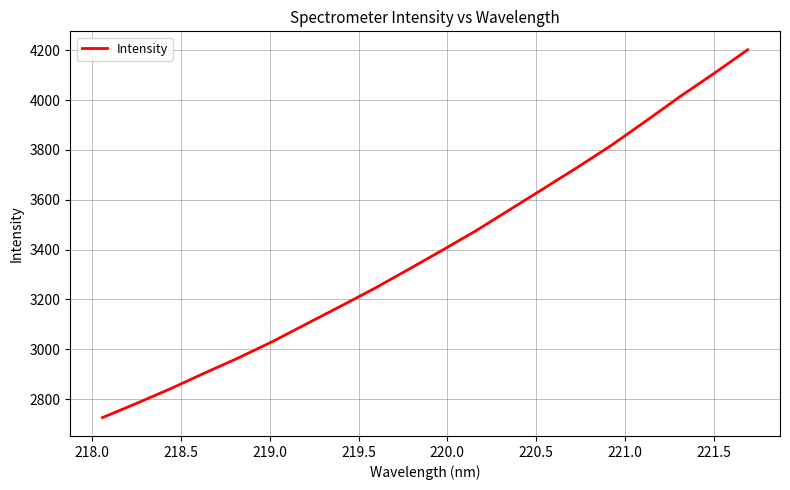

What is the greatest value displayed?

4202.0